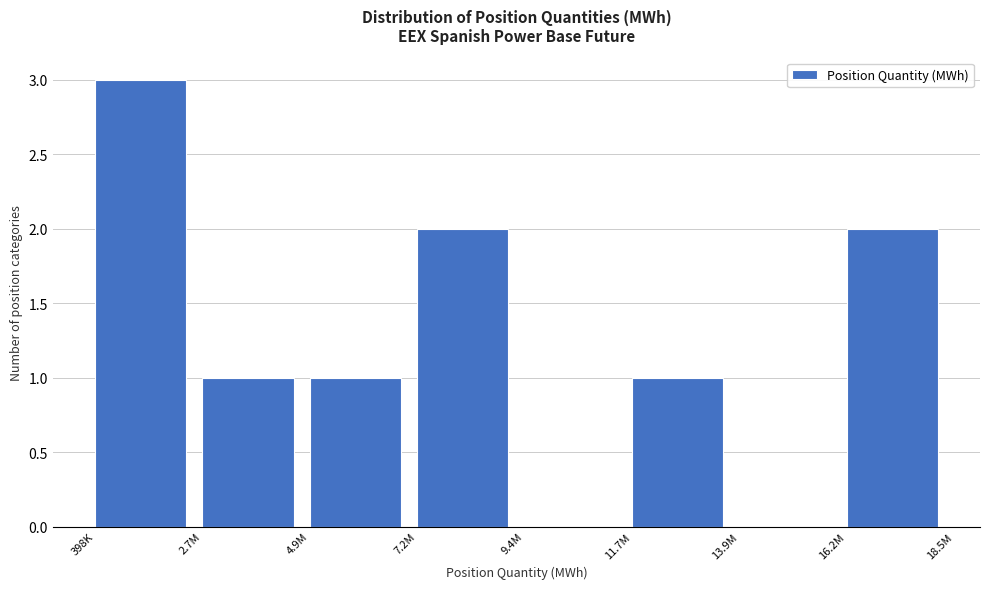

Reading left to right, extract all data points from this chart.

398K=3	2.7M=1	4.9M=1	7.2M=2	9.4M=0	11.7M=1	13.9M=0	16.2M=2